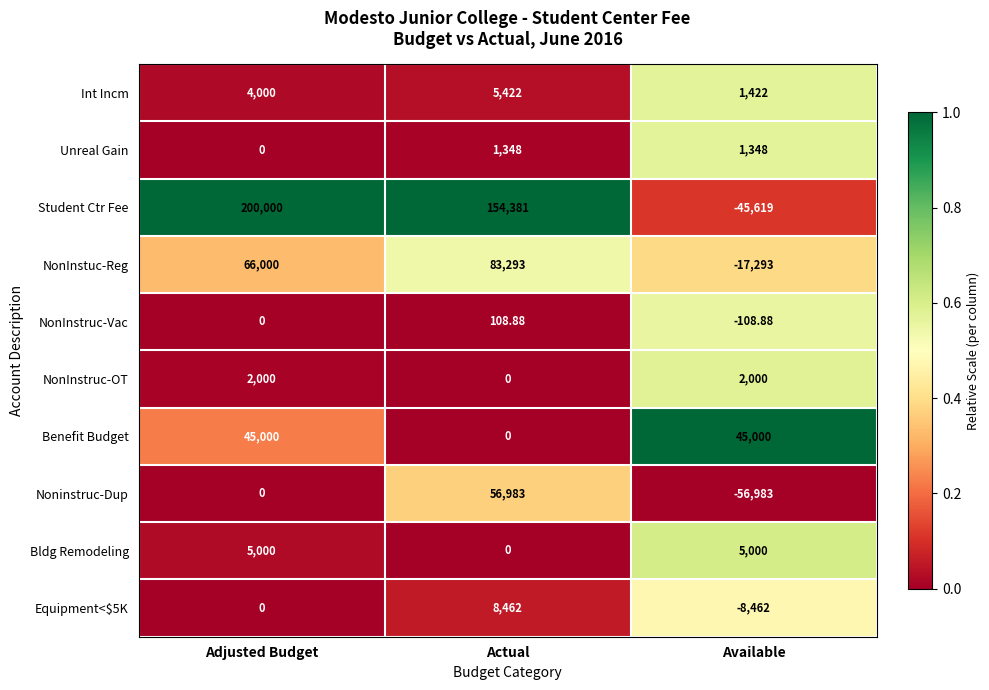

At which label does Student Ctr Fee first exceed 154381?

Adjusted Budget